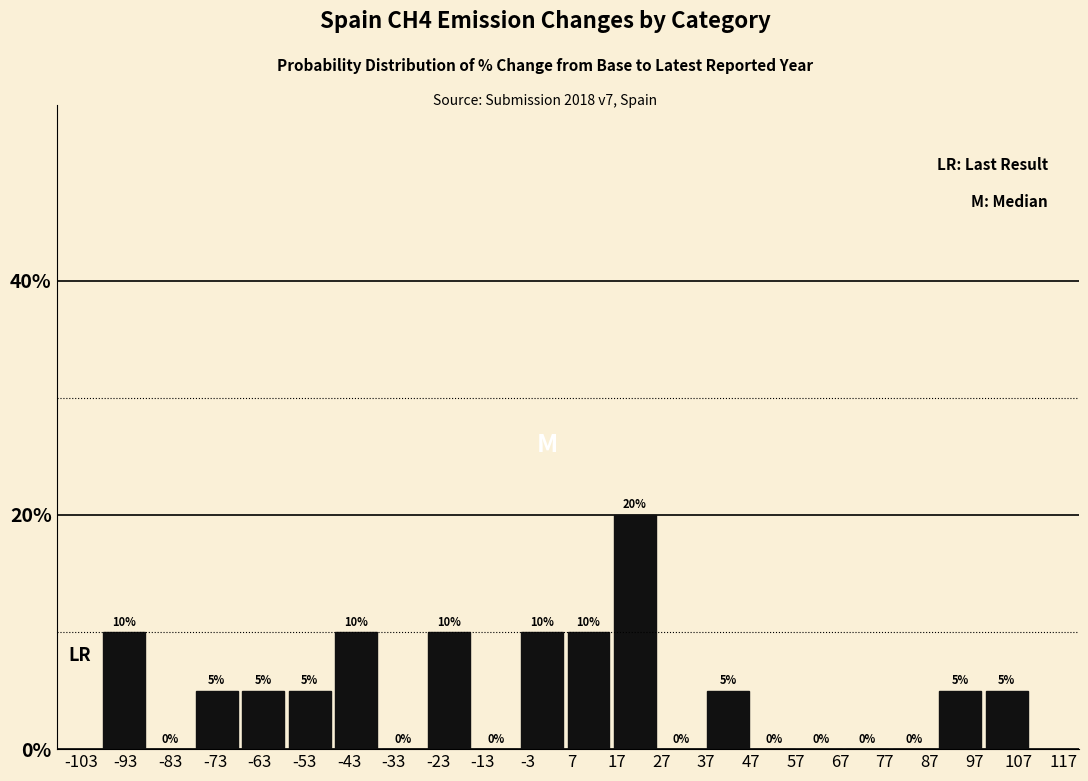

Over which range of the x-axis is the bar tallest?

16 to 27